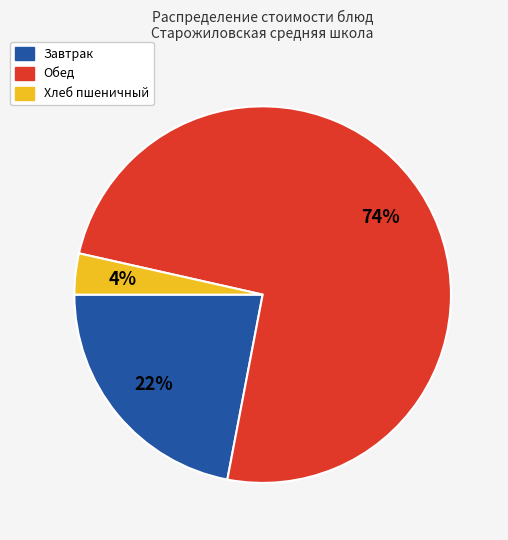

How many slices are in this pie chart?

3